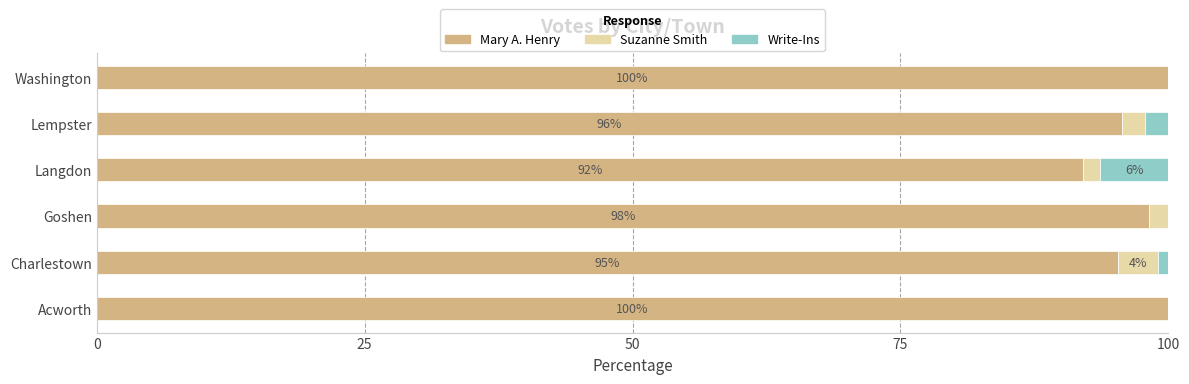

What is the highest value of the Mary A. Henry series?

100.0